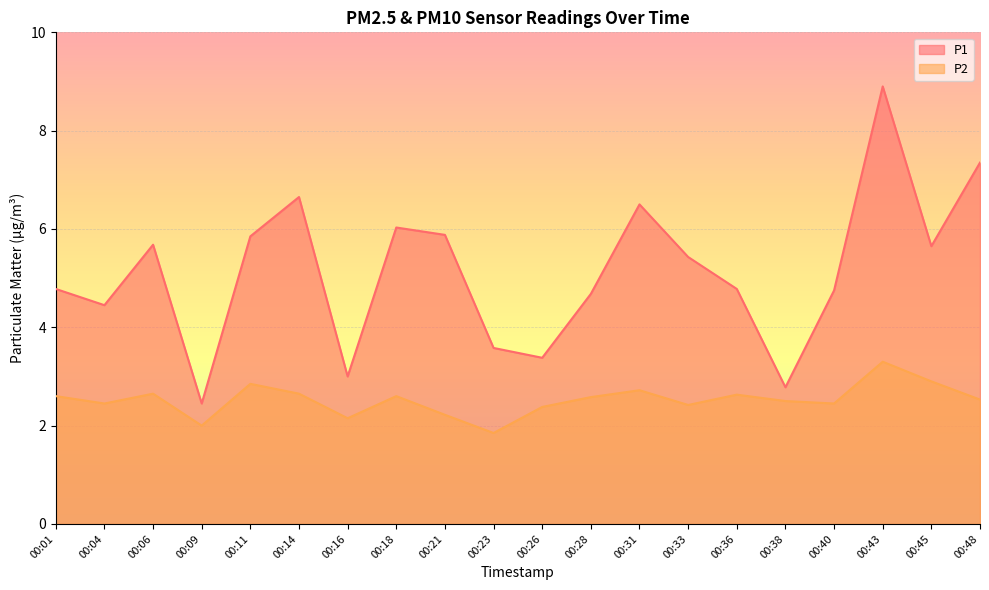

At how many categories does at least one series exceed 7?

2